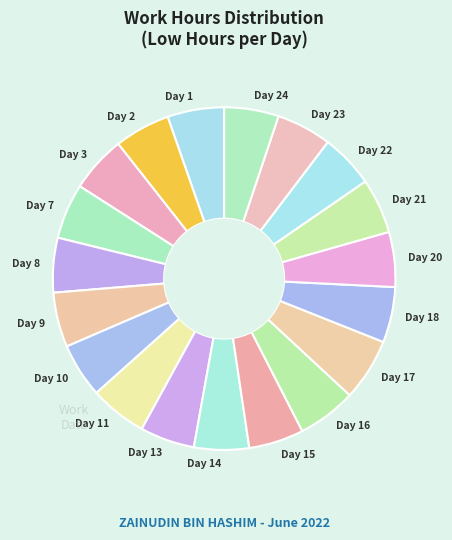

Is the sum of Day 9 and Day 2 greater than half?

No